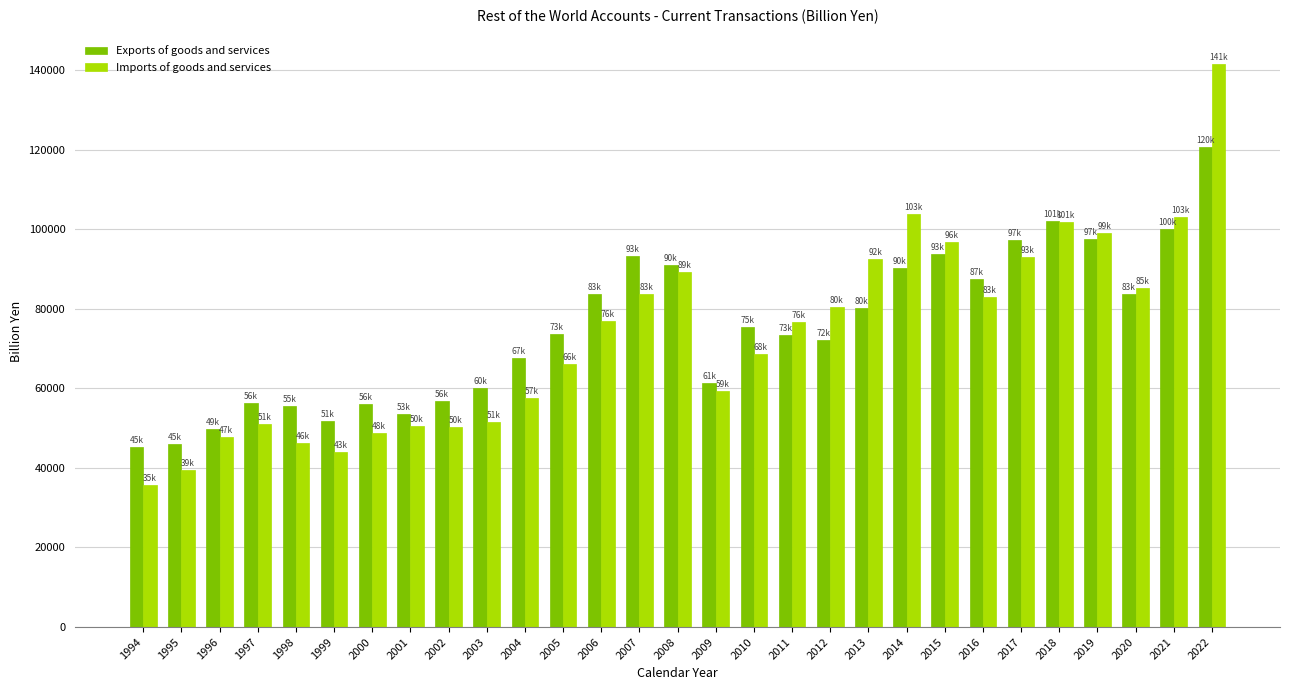

Rank the series at 1995 from highest to lowest value.

Exports of goods and services, Imports of goods and services